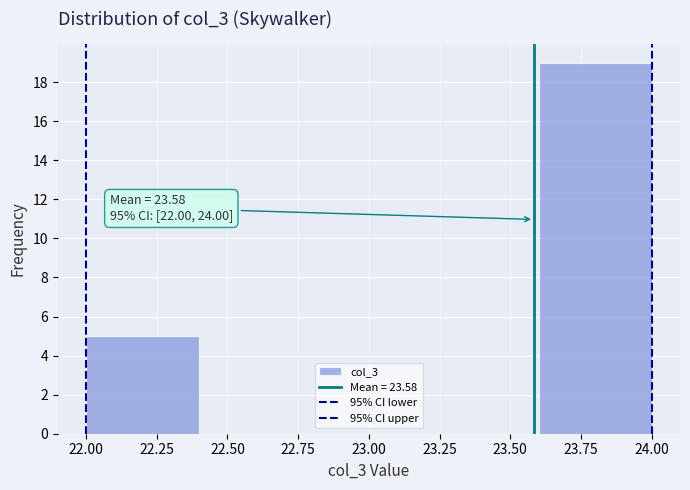

Which range on the x-axis has the tallest bar?

23.6 to 24.0